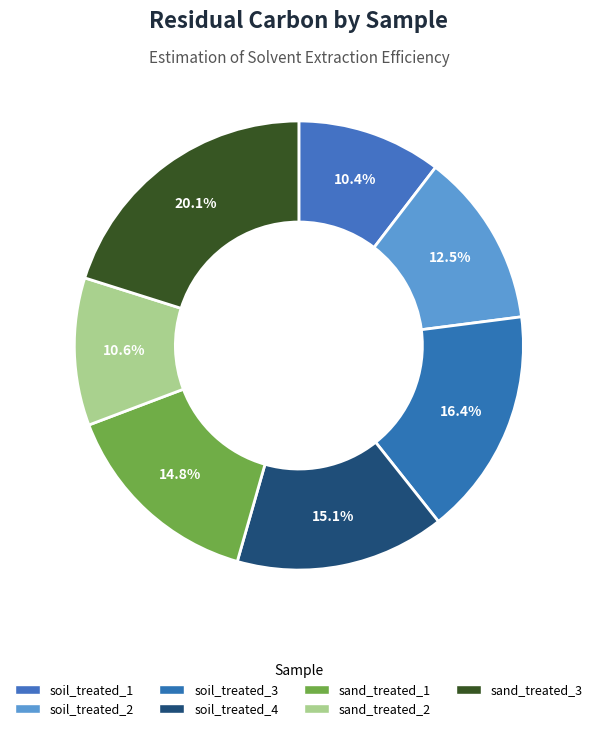

Which slice is the smallest?

soil_treated_1